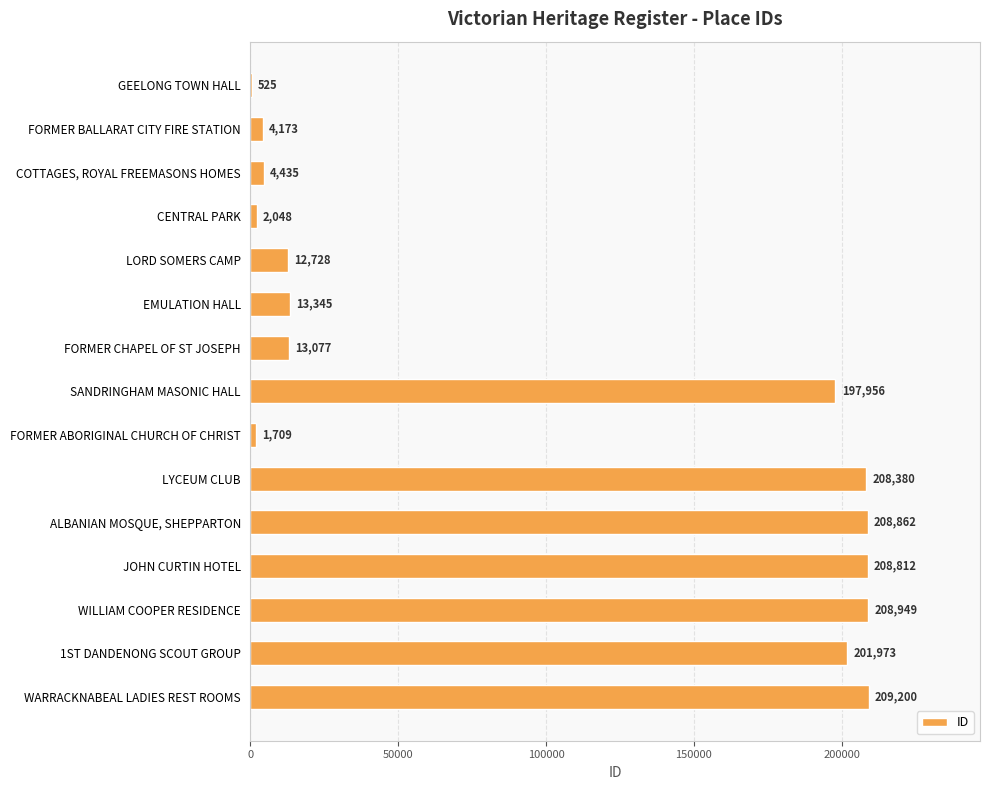

What is the greatest value displayed?

209200